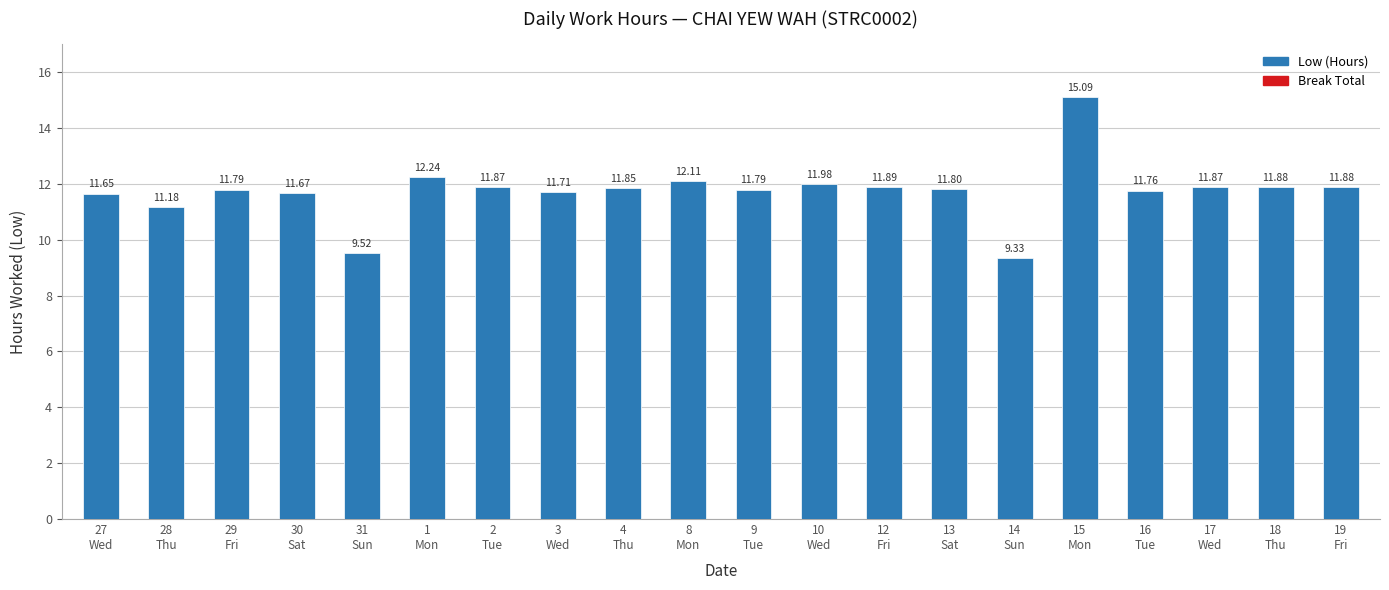

What is the maximum value shown in the chart?

15.1